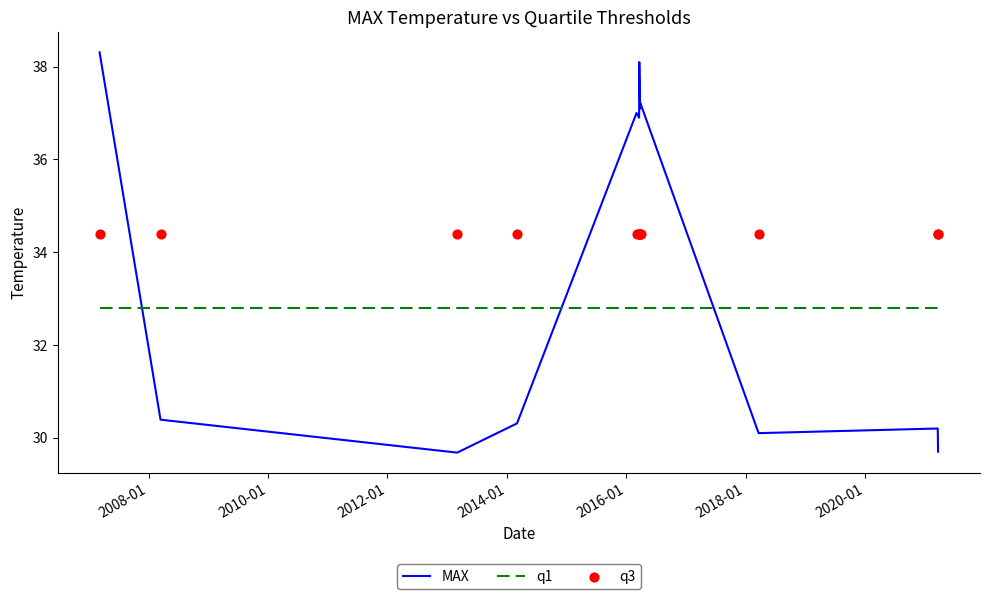

At how many categories does at least one series exceed 36?

7